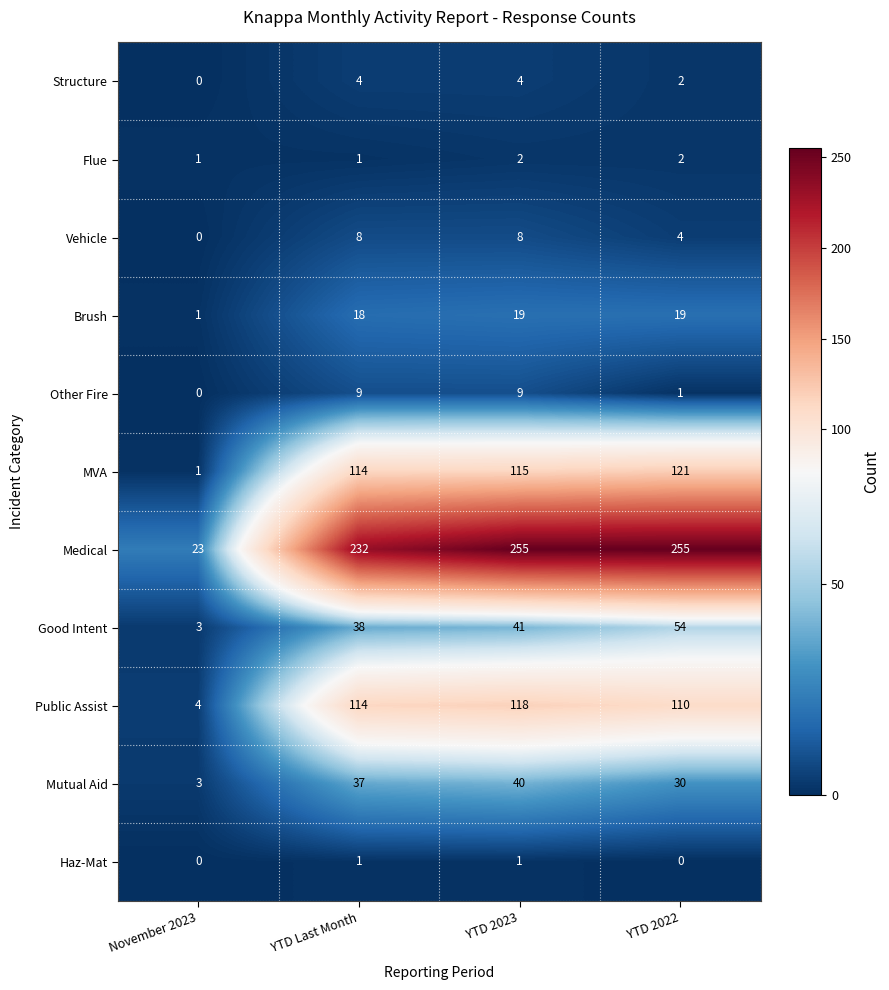

At which label is Structure closest to 2?

YTD 2022